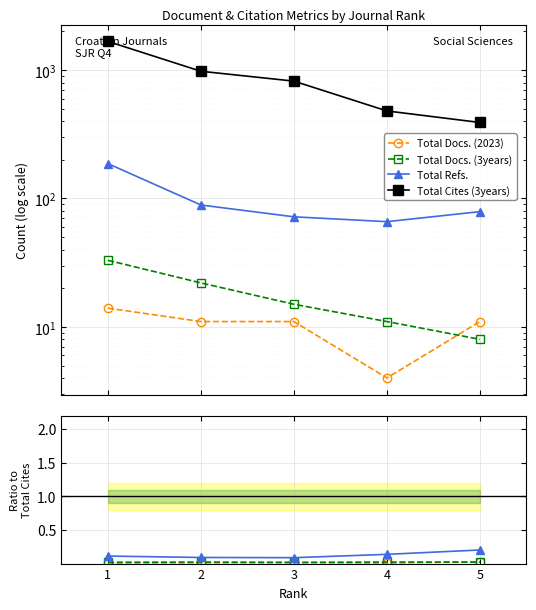

Where is Total Docs. (3years) nearest to the value 0?

3